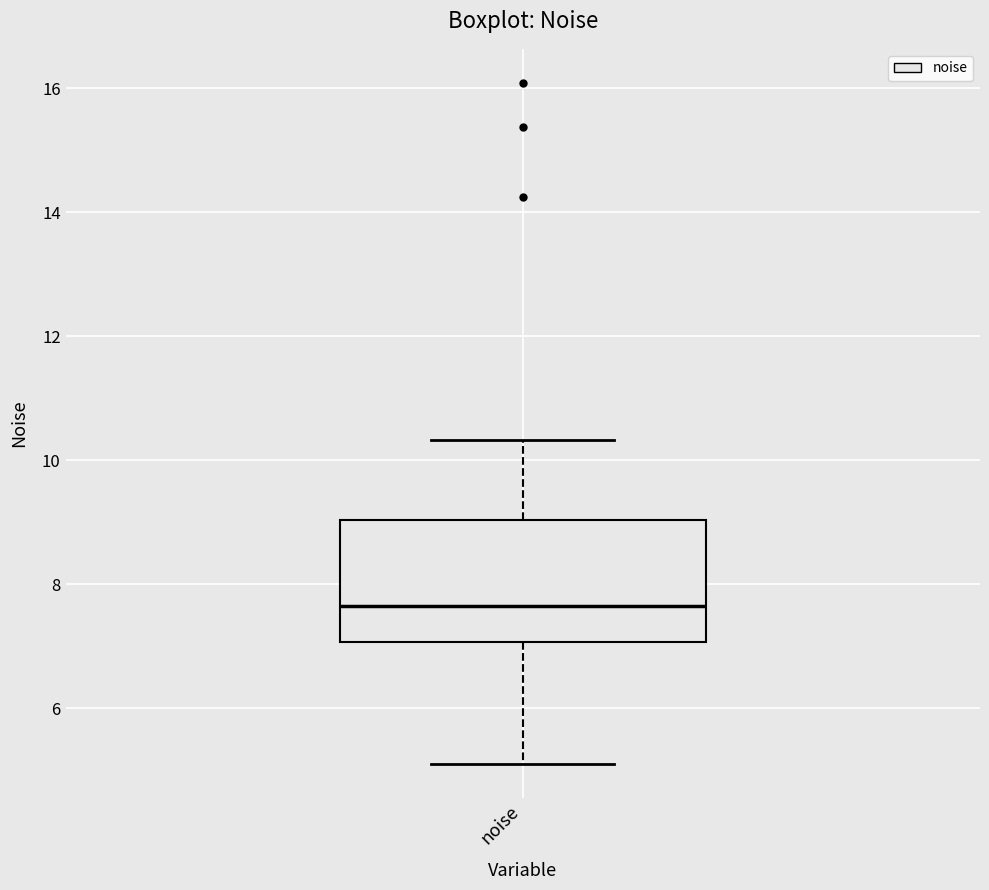

Read this box plot against the y-axis: the position of the median line, the range covered by the box, and the ends of both whiskers. The values are not printed on the chart, so give them approximately, as read against the axis.

median 7.6, box 7.0 to 9.0, whiskers 5.0 to 10.4